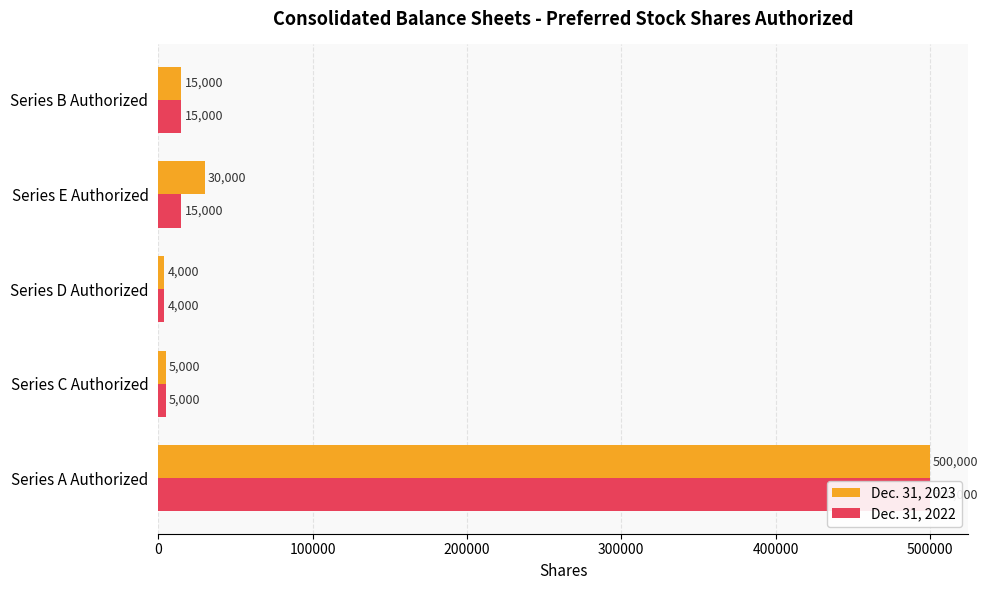

At how many categories does at least one series exceed 267547?

1